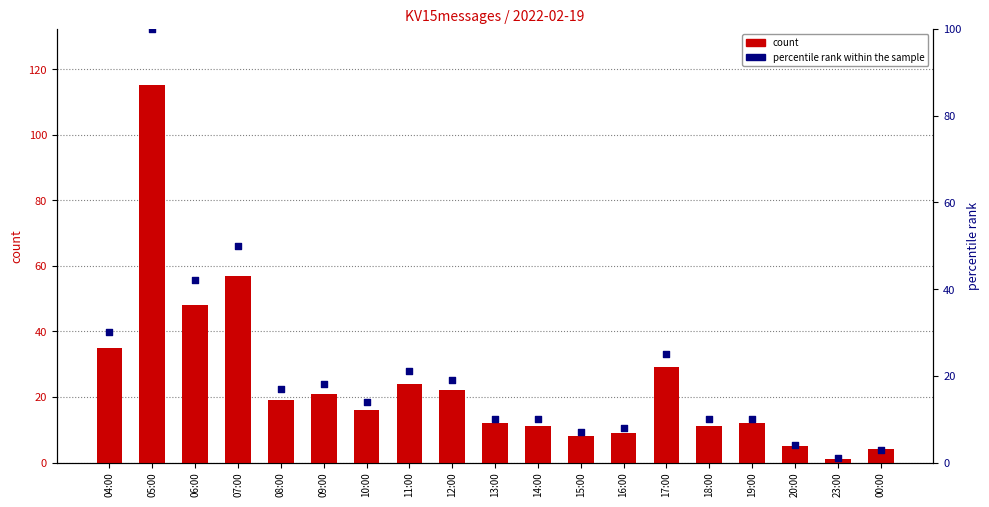

What are all the series names shown in the legend?

count, percentile rank within the sample